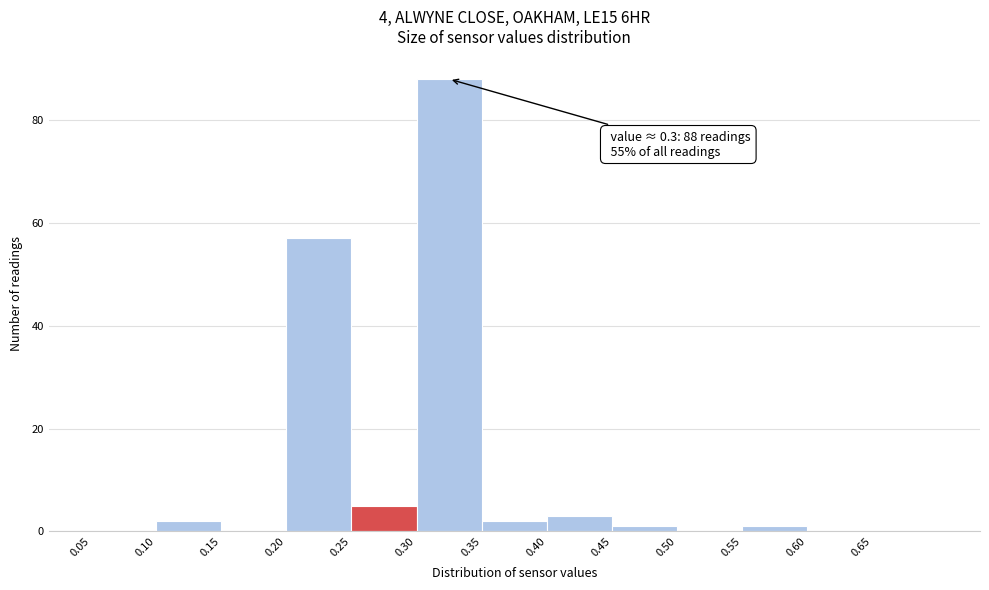

Which range on the x-axis has the tallest bar?

0.30 to 0.35